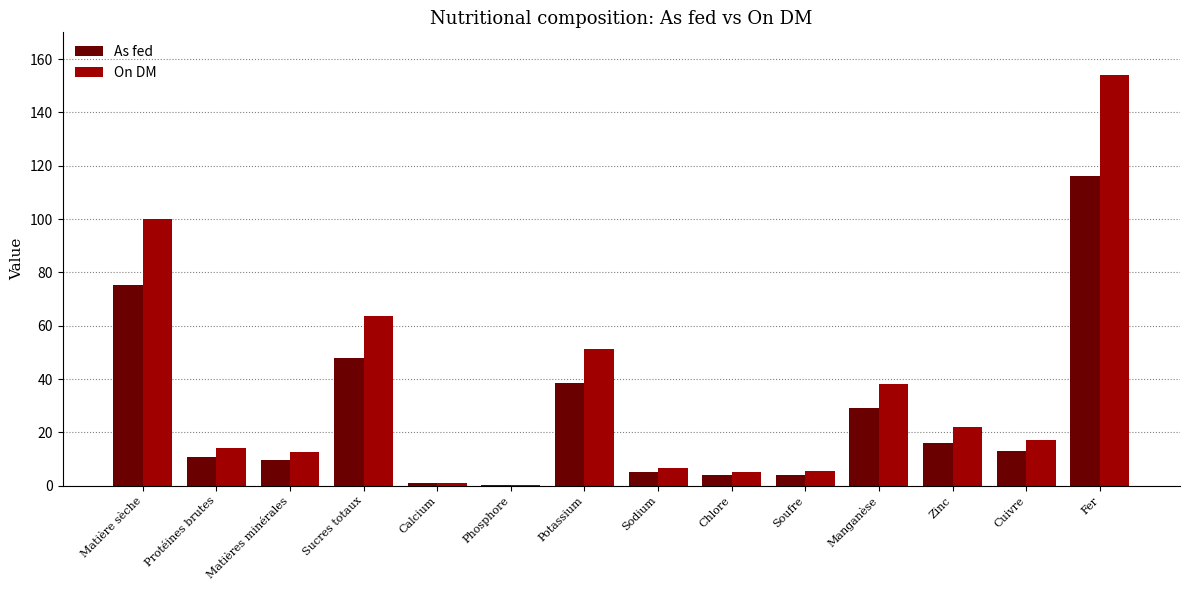

Read the As fed value at Matière sèche.

75.4